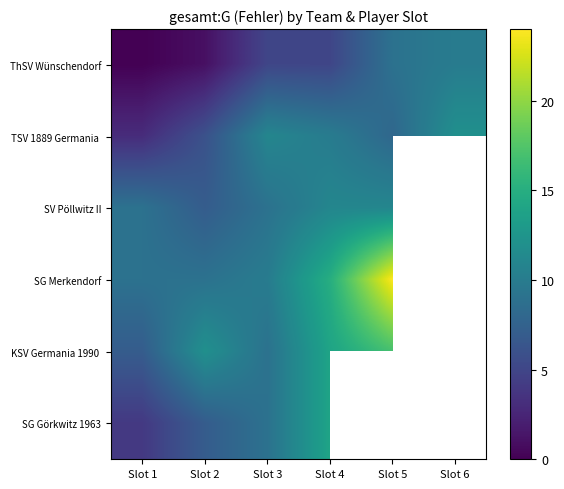

Is it true that SG Görkwitz 1963 equals 2.3 at Slot 1?

False